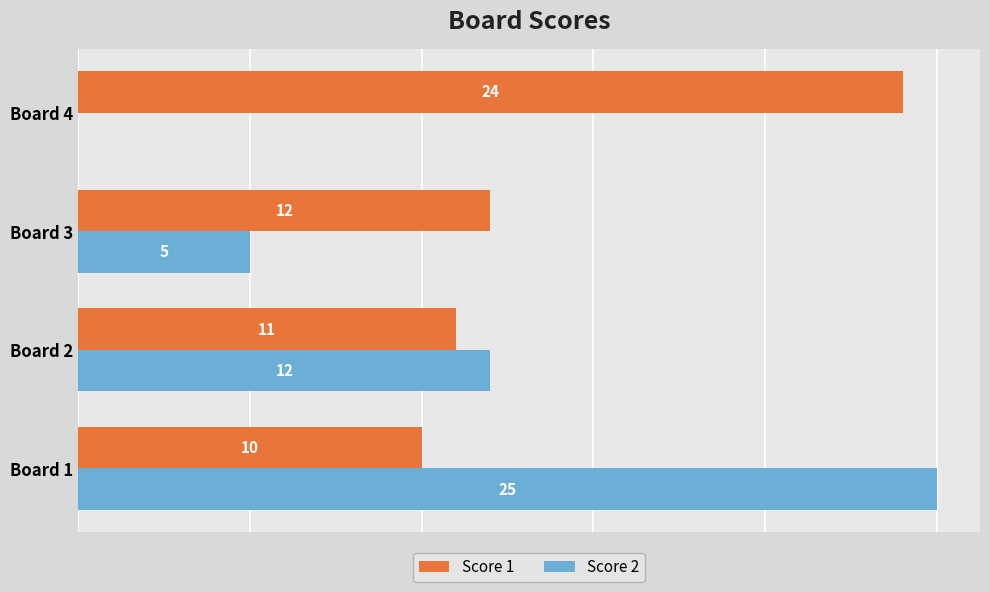

At which category does the chart reach its peak across all series?

Board 1